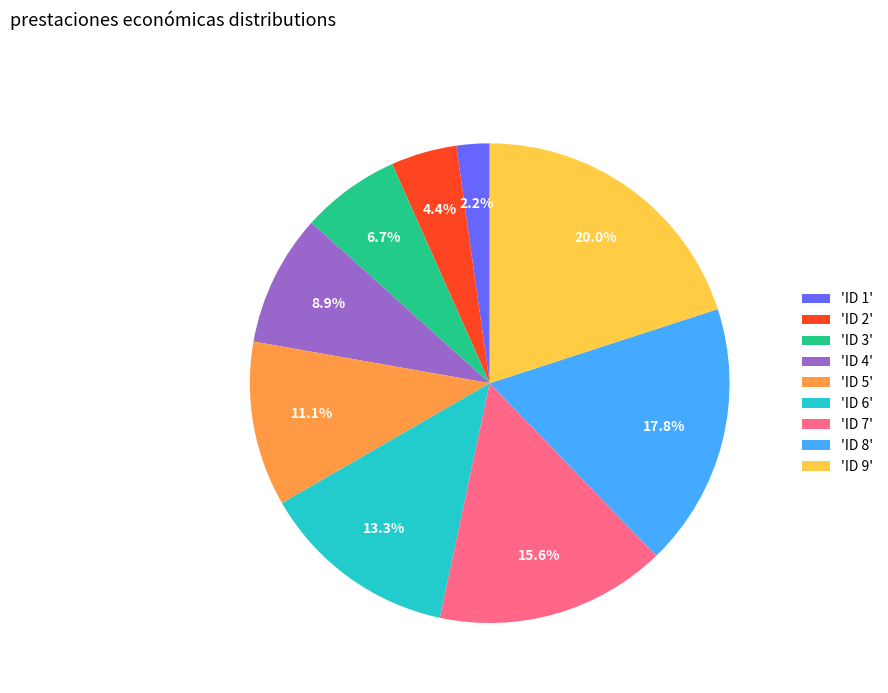

Rank the categories by value from highest to lowest.

'ID 9', 'ID 8', 'ID 7', 'ID 6', 'ID 5', 'ID 4', 'ID 3', 'ID 2', 'ID 1'